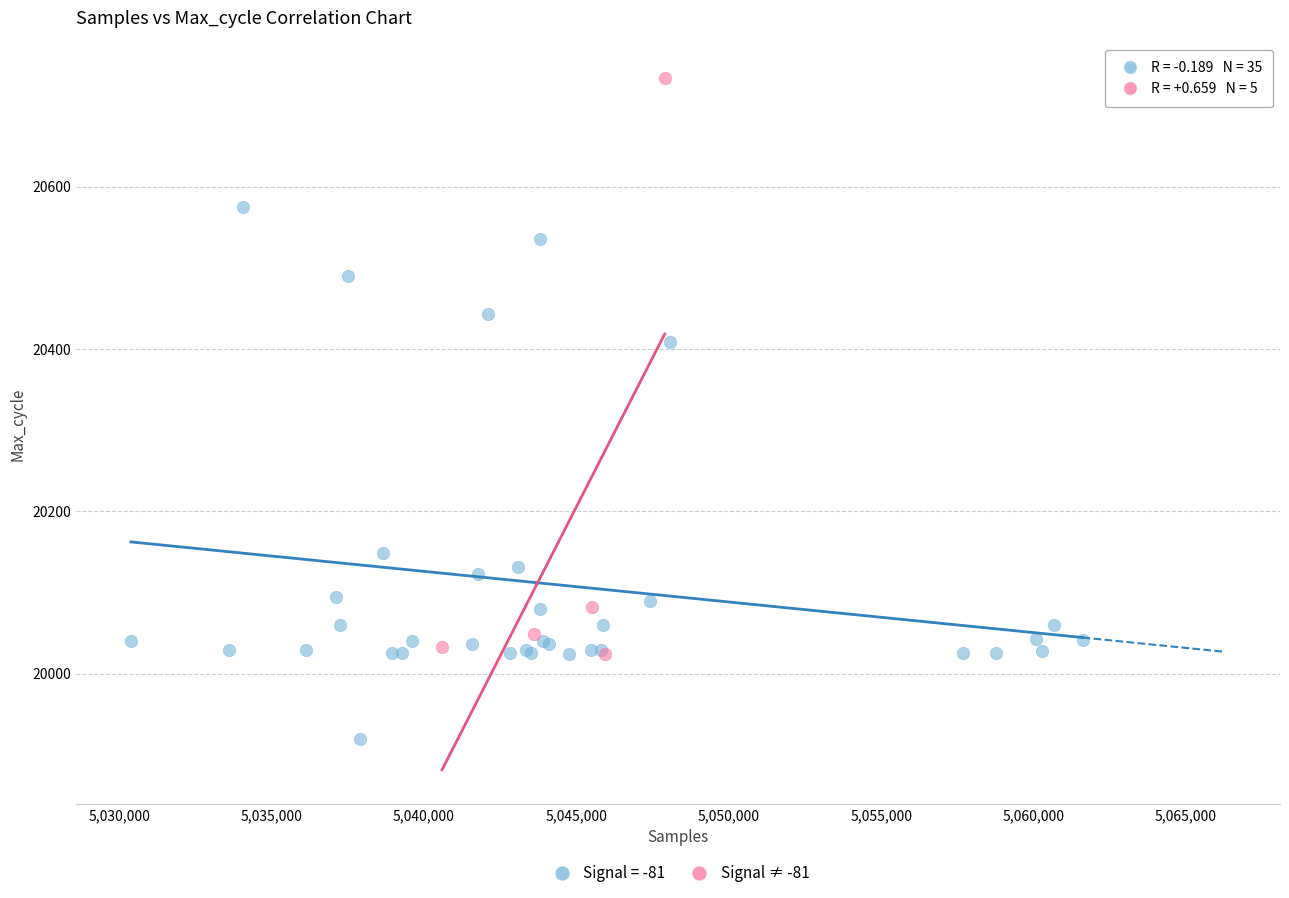

Which series reaches the minimum Y coordinate?

Signal = -81